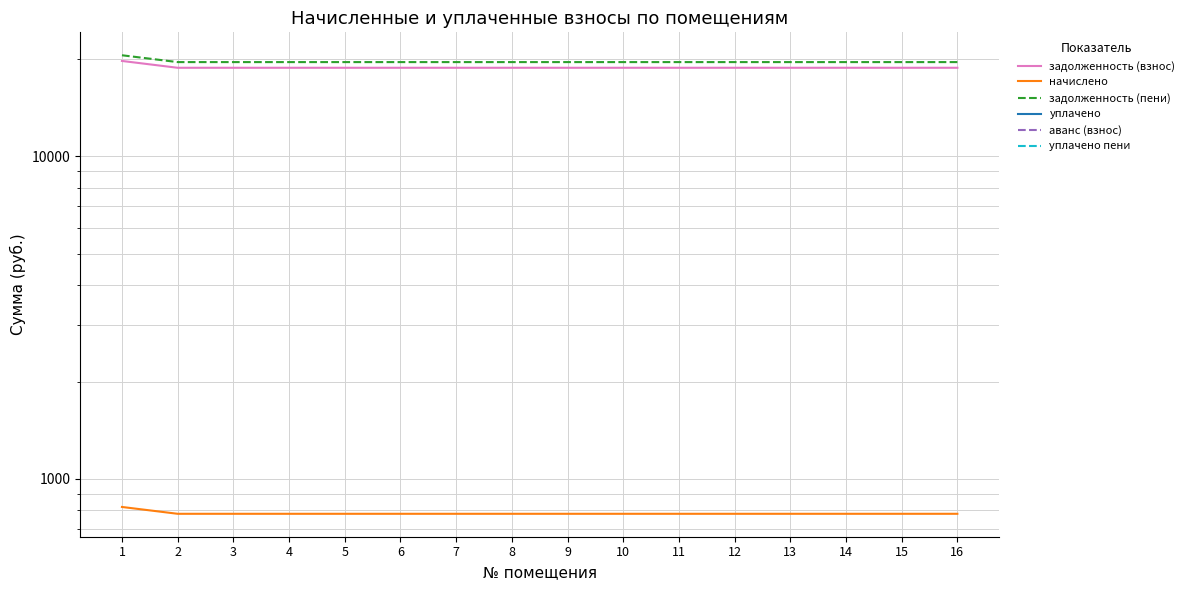

True or false: аванс (взнос) has more than 2 interior local peaks.

False